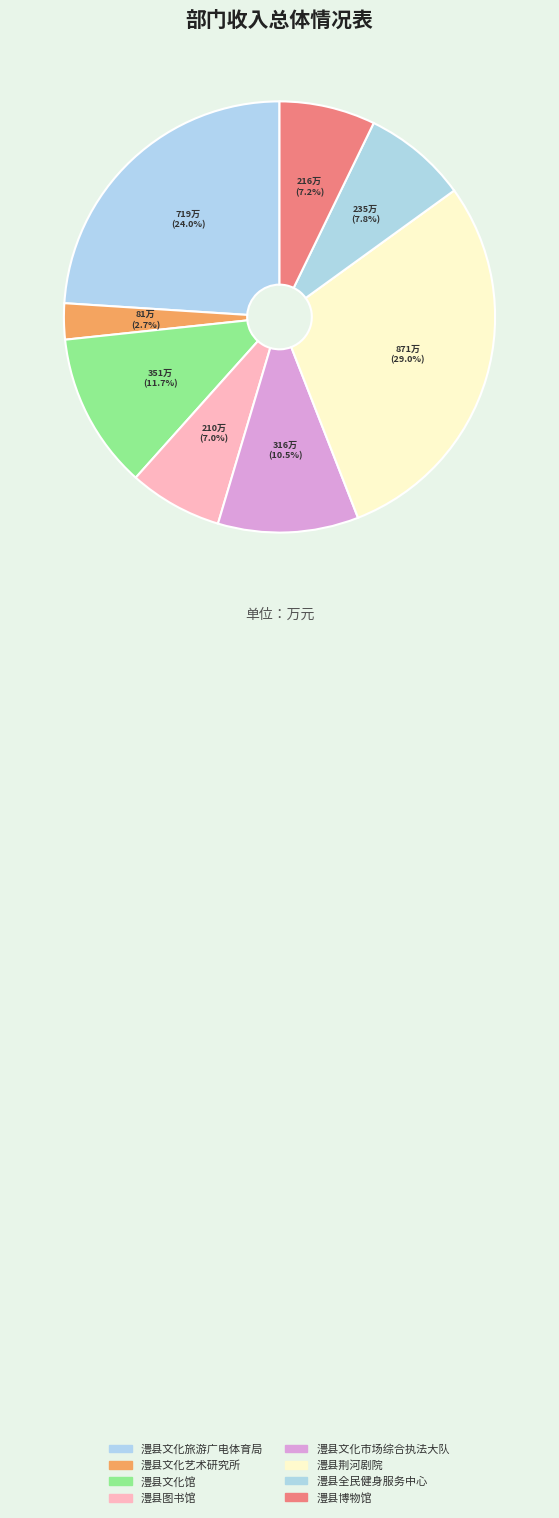

Is there a majority slice in this chart?

No